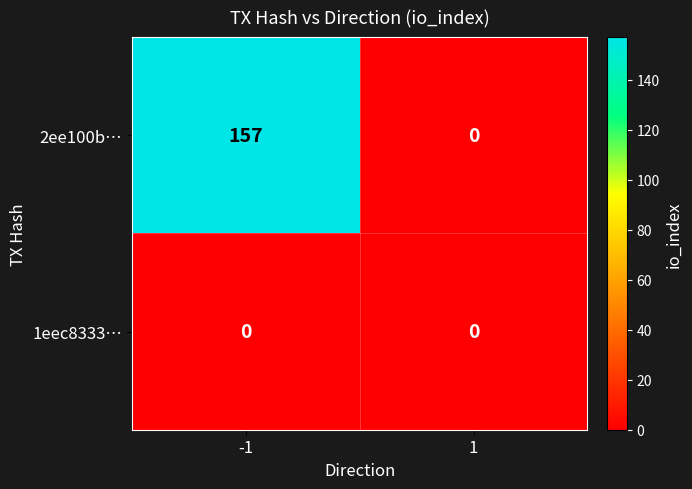

What is the total value across all series at -1?

157